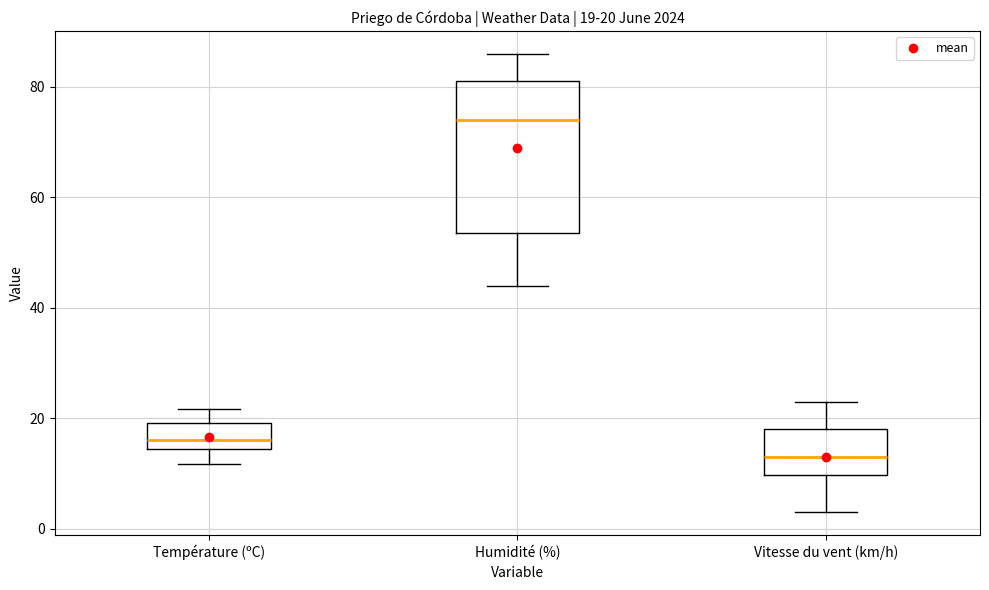

Comparing the boxes themselves (not the whiskers), which one is the tallest?

Humidité (%)